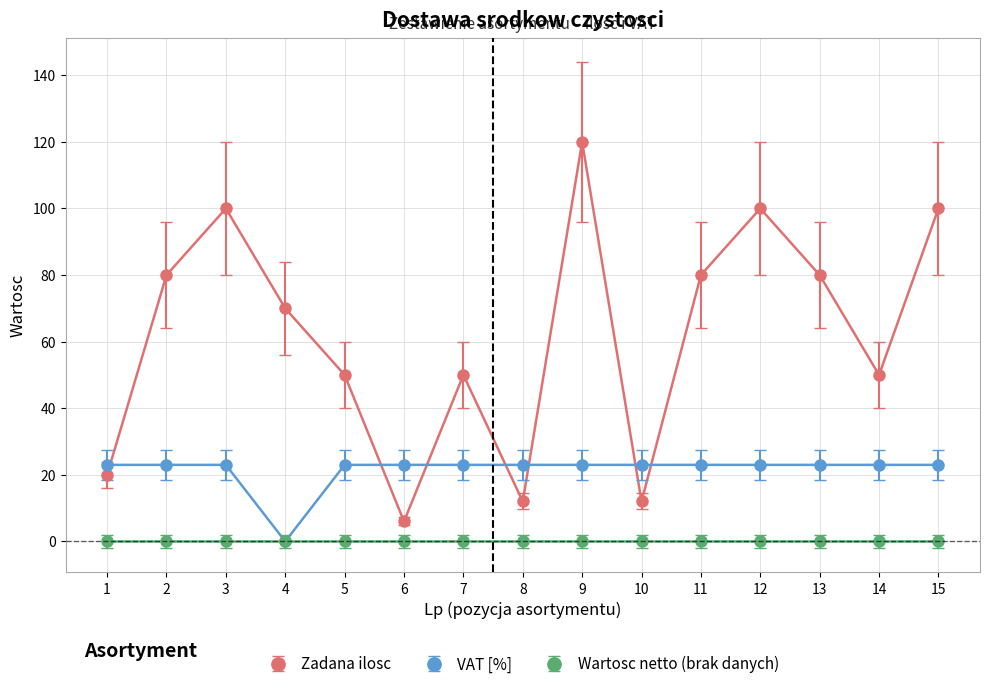

Is it true that VAT [%] equals 23 at 7?

True